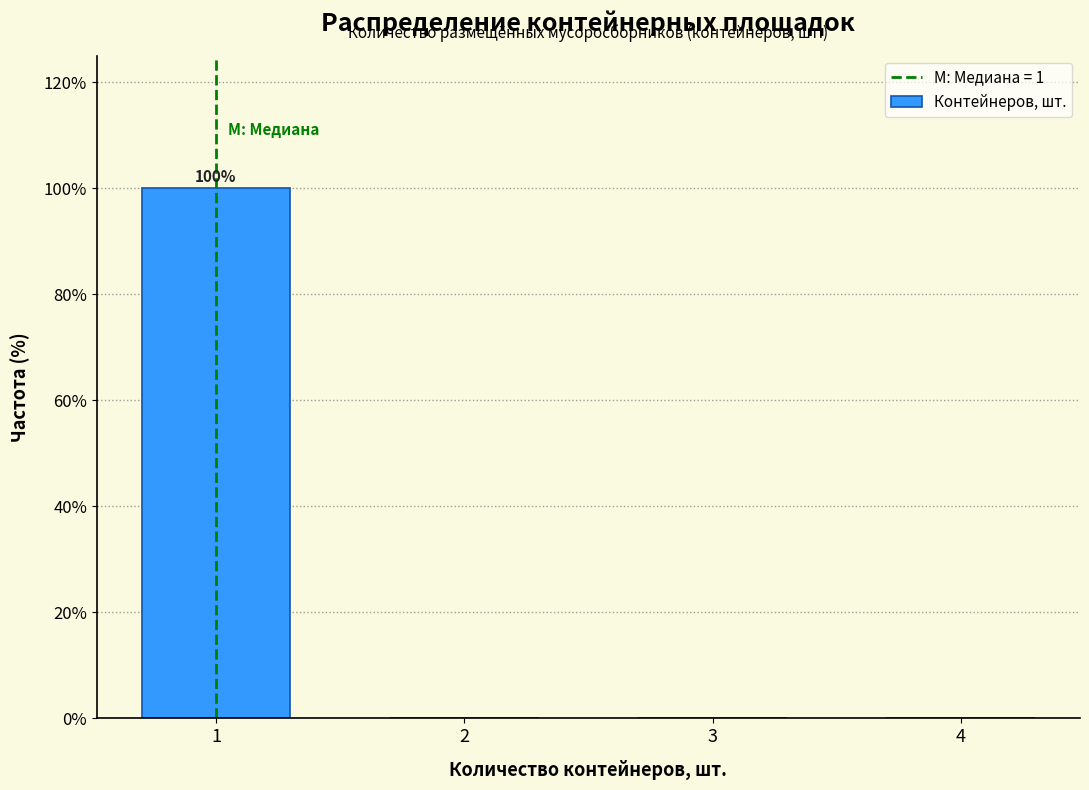

Which range on the x-axis has the tallest bar?

0.5 to 1.5